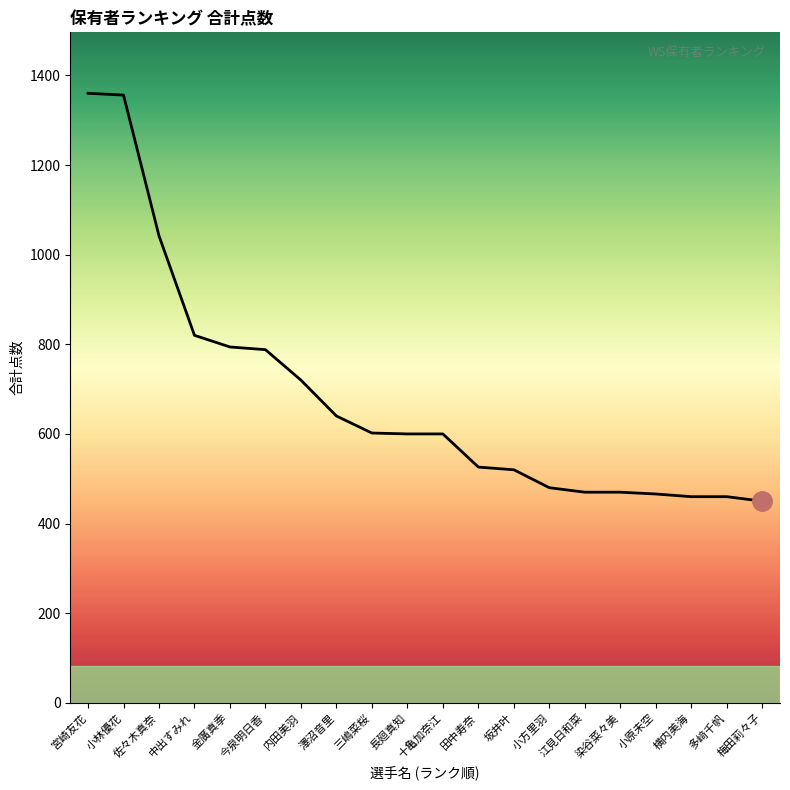

At which label does the data first exceed 600?

宮崎友花